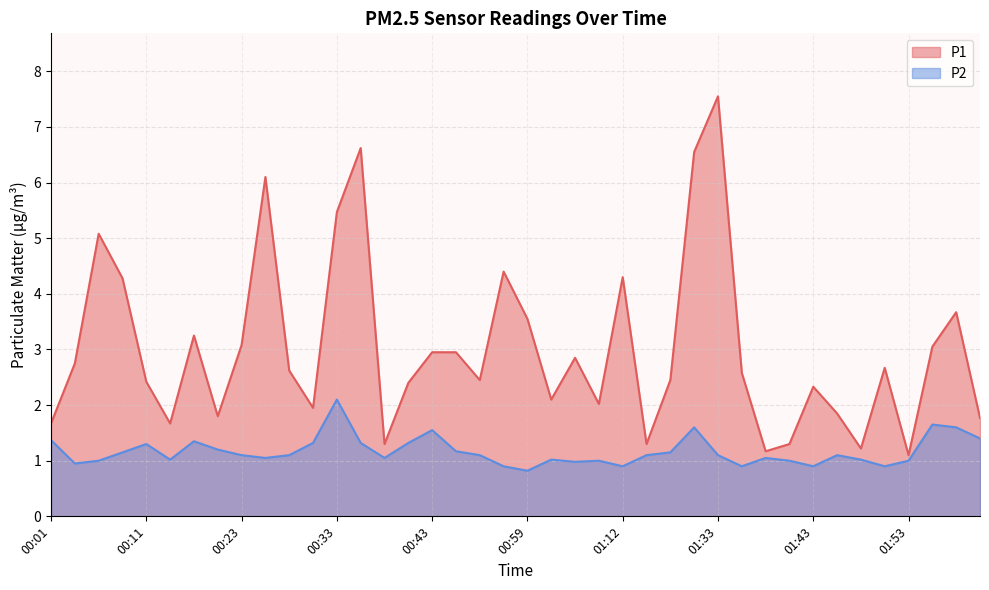

What are all the series names shown in the legend?

P1, P2